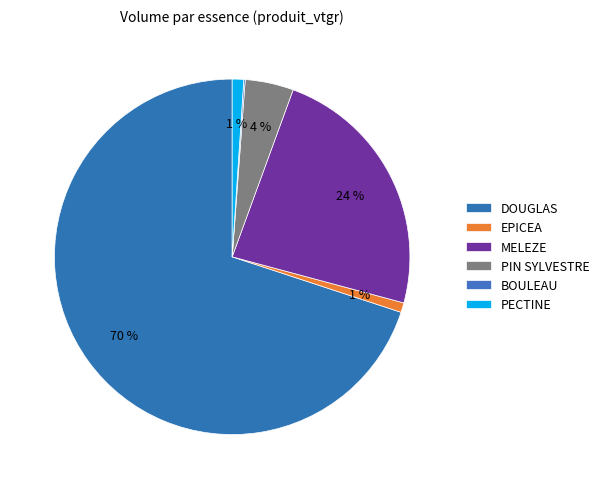

Rank the categories by value from lowest to highest.

BOULEAU, EPICEA, PECTINE, PIN SYLVESTRE, MELEZE, DOUGLAS